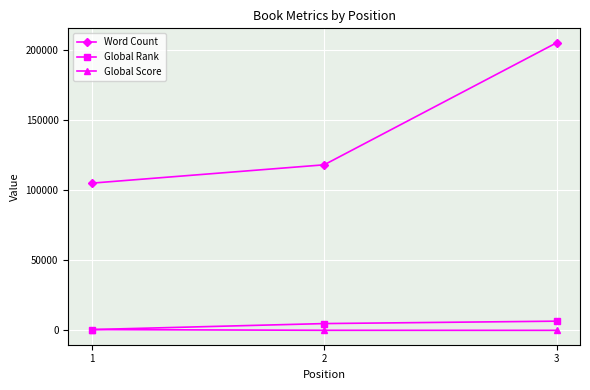

Which series has the largest range (max minus min)?

Word Count